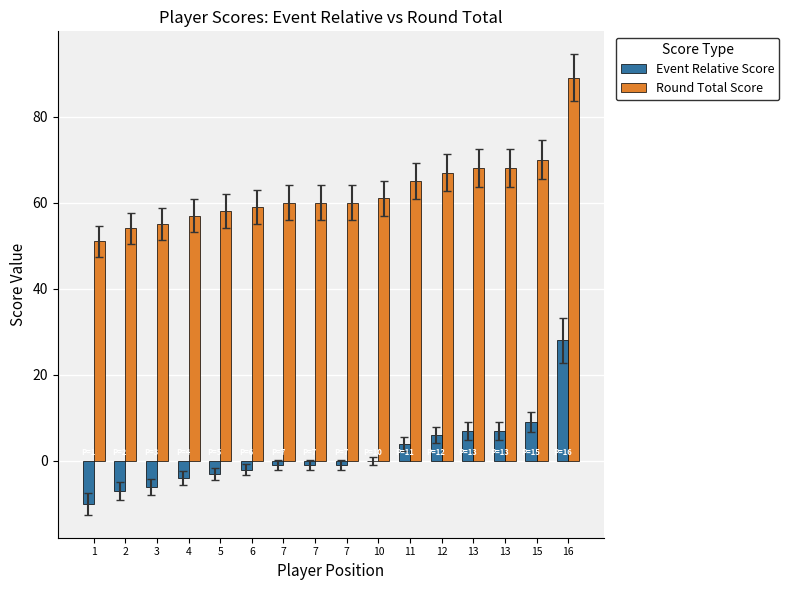

How many distinct data groups are displayed?

2